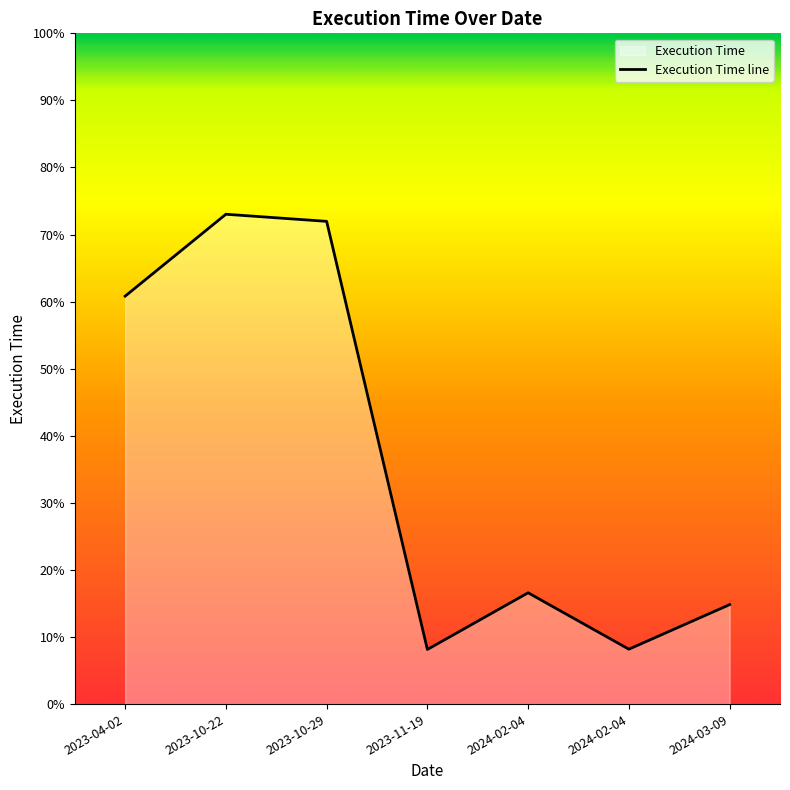

How many lines are shown in the chart?

1